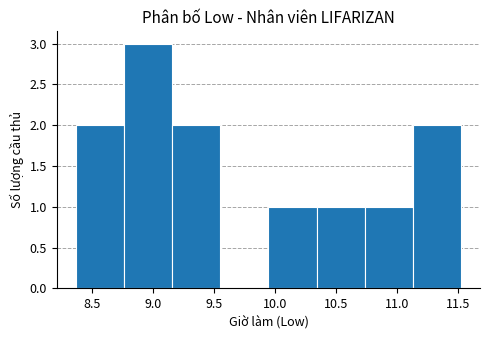

Reading left to right, list every bar in this chart as the range it spans on the x-axis followed by its height. Neither the bar edges nor the heights are printed on the chart, so give them approximately, as read against the axes.

8.35 to 8.75: 2
8.75 to 9.15: 3
9.15 to 9.55: 2
9.55 to 9.95: 0
9.95 to 10.35: 1
10.35 to 10.75: 1
10.75 to 11.15: 1
11.15 to 11.50: 2